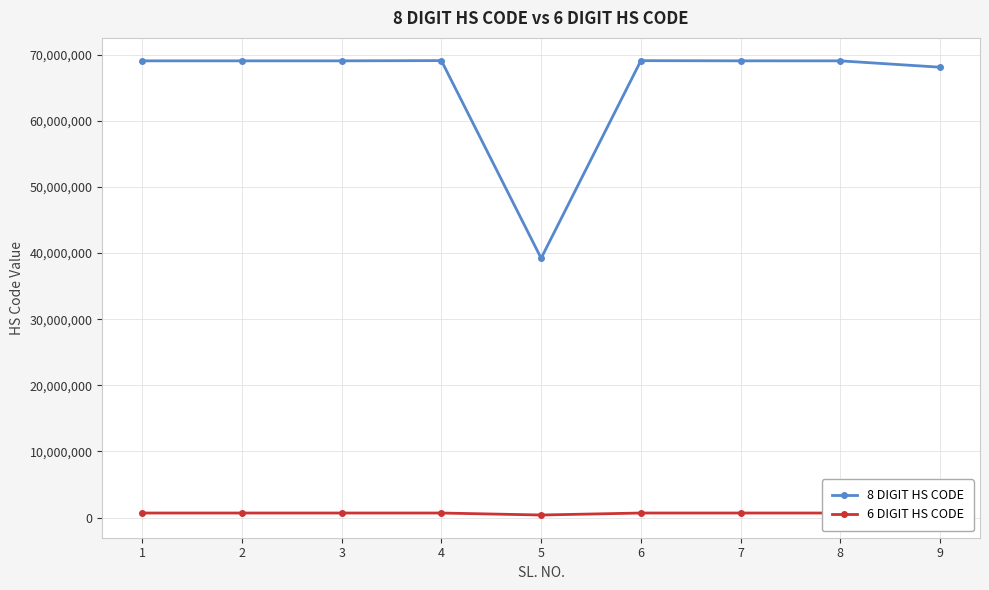

What is the sum of all 6 DIGIT HS CODE values?

5909035